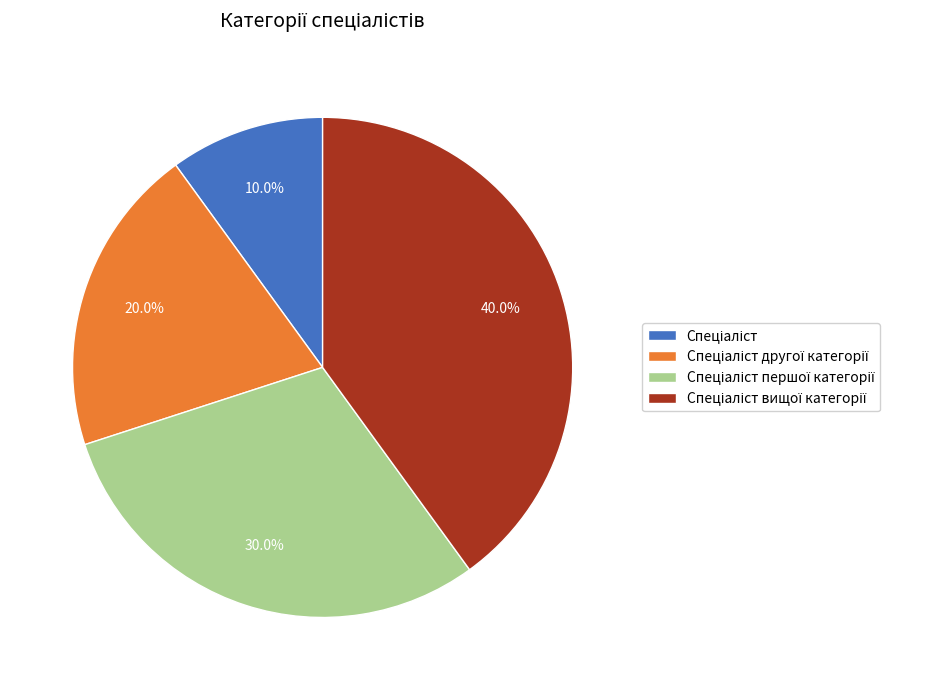

How many segments does this pie chart have?

4